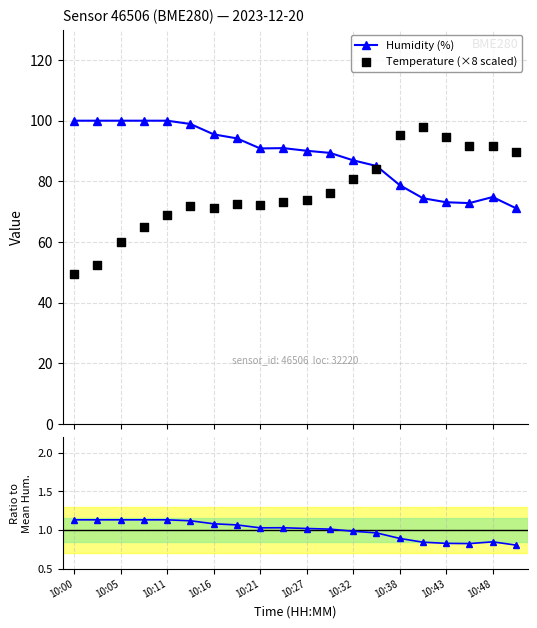

Which series contains the lowest Y value?

Humidity ratio